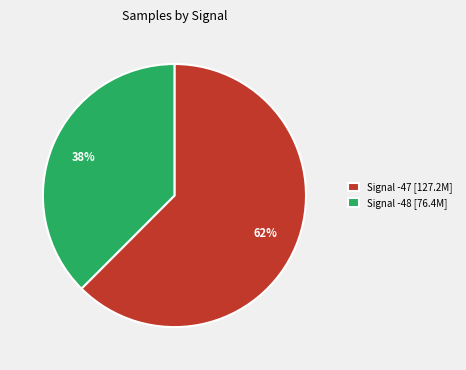

Is the sum of Signal -48 [76.4M] and Signal -47 [127.2M] greater than half?

Yes